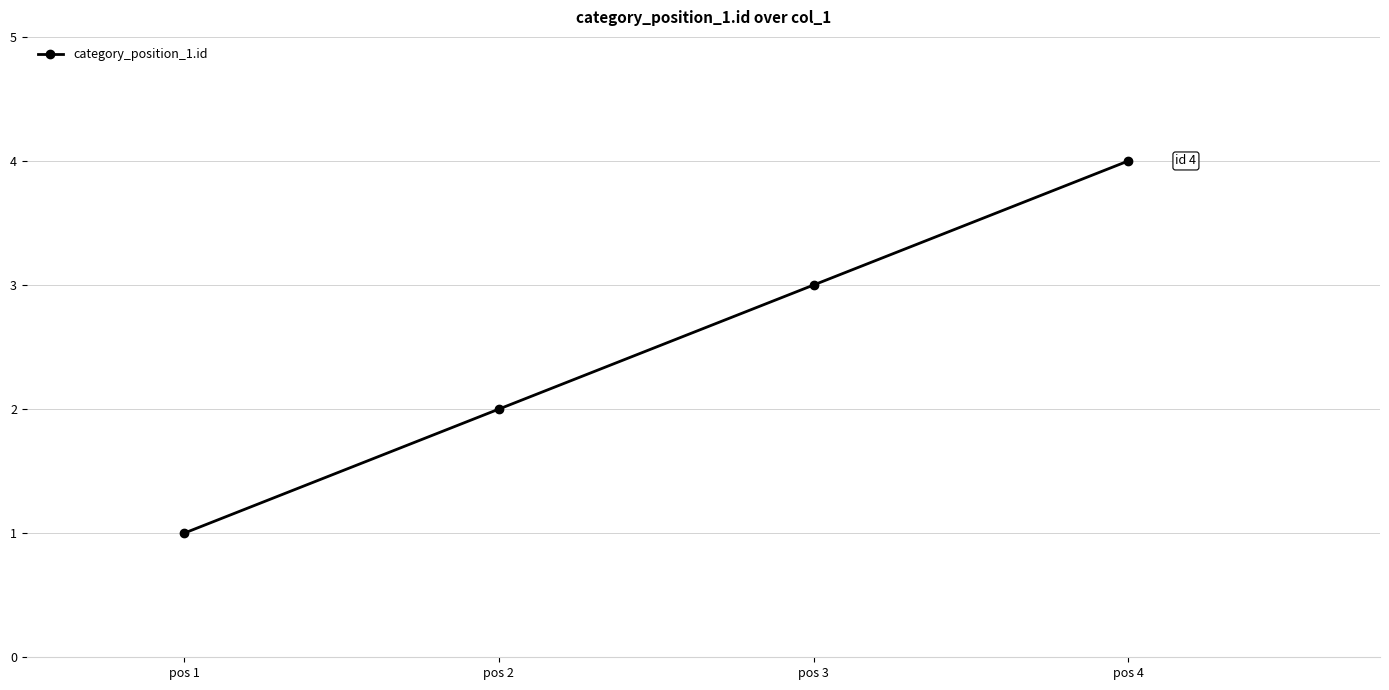

What is the change in value from pos 2 to pos 4?

+2